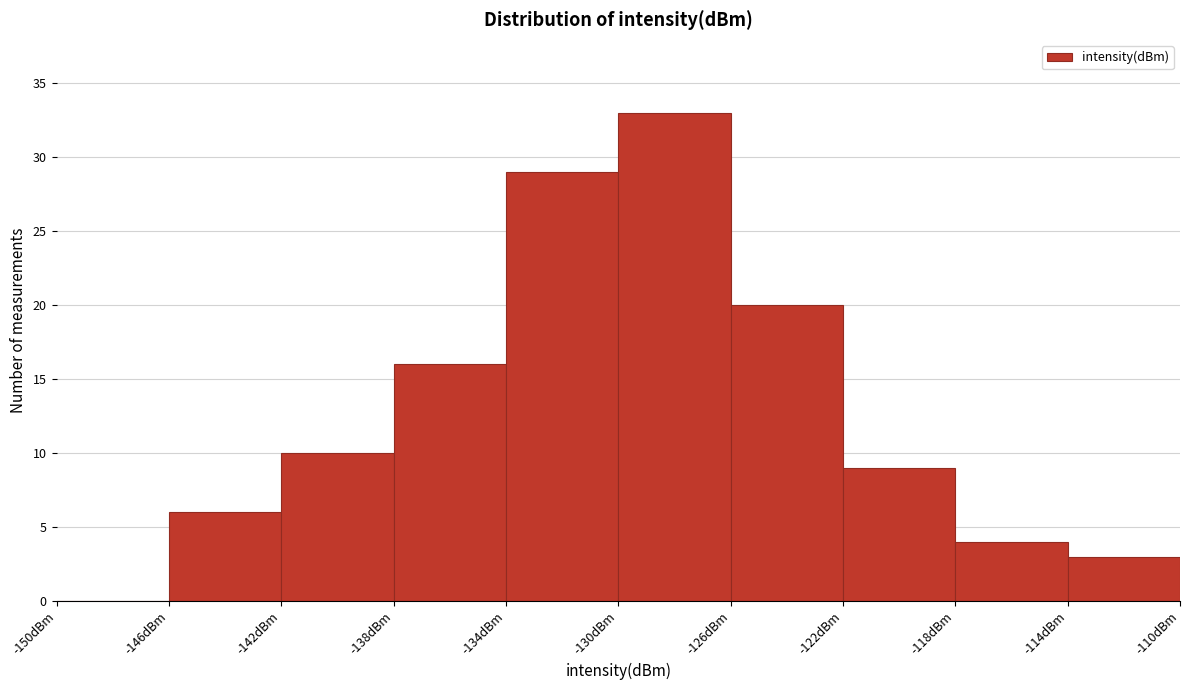

Reading left to right, list every bar in this chart as the range it spans on the x-axis followed by its height. The values are not printed on the chart, so give them approximately, as read against the axis.

-150 to -146: 0
-146 to -142: 6
-142 to -138: 10
-138 to -134: 16
-134 to -130: 29
-130 to -126: 33
-126 to -122: 20
-122 to -118: 9
-118 to -114: 4
-114 to -110: 3